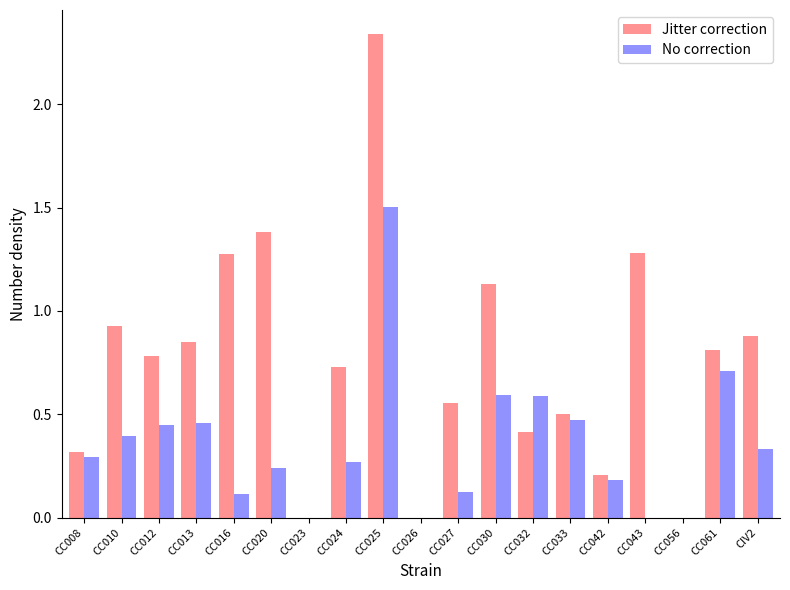

Does the chart contain stacked bars?

No